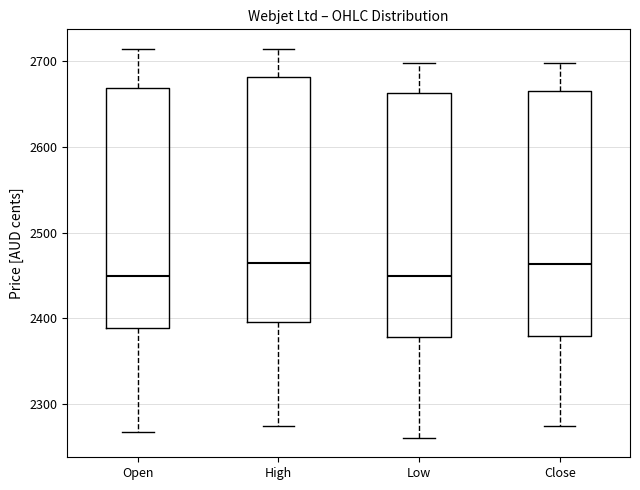

Where is the lower edge of the box for Open on the y-axis? The values are not printed on the chart, so give them approximately, as read against the axis.

2390